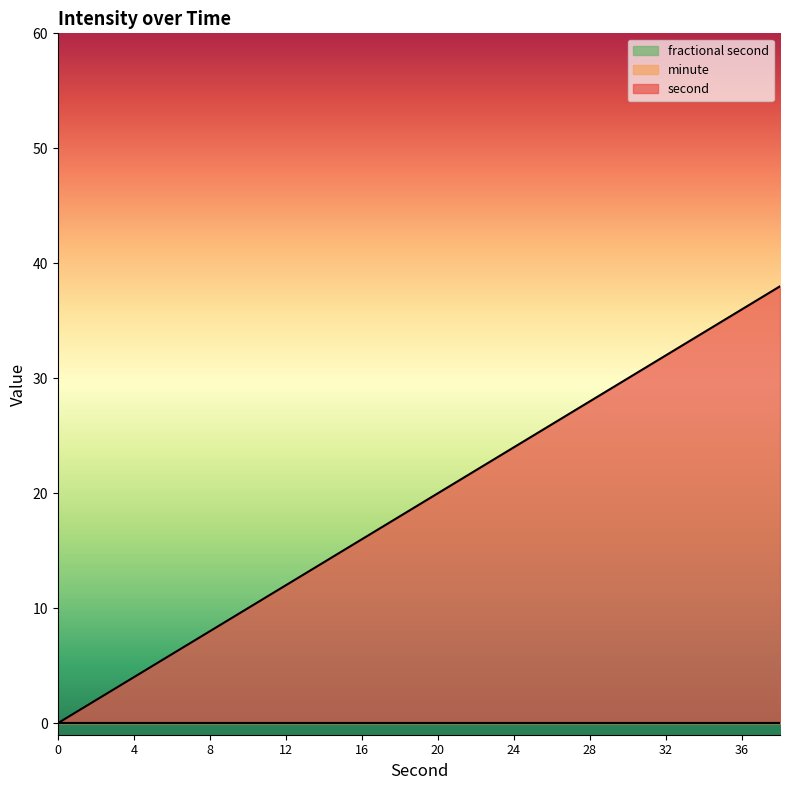

What are all the series names shown in the legend?

second, minute, fractional second